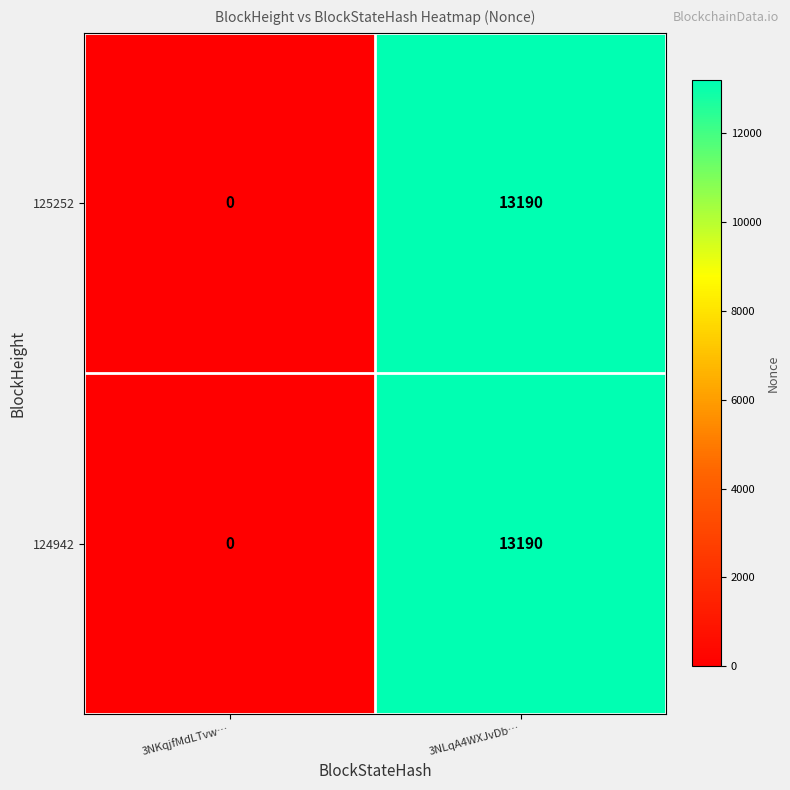

List the labels in order of 125252 value, largest first.

3NLqA4WXJvDb…, 3NKqjfMdLTvw…